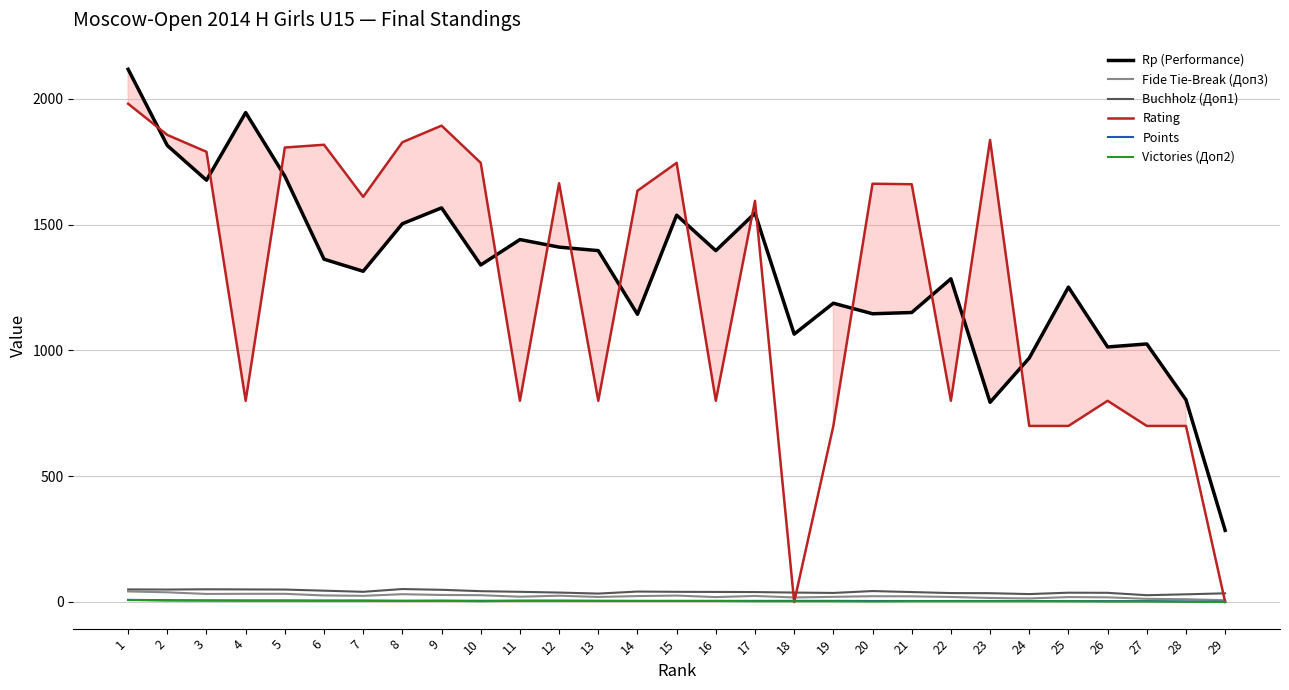

The value of Rp (Performance) at 22 is 1285.0. True or false?

True